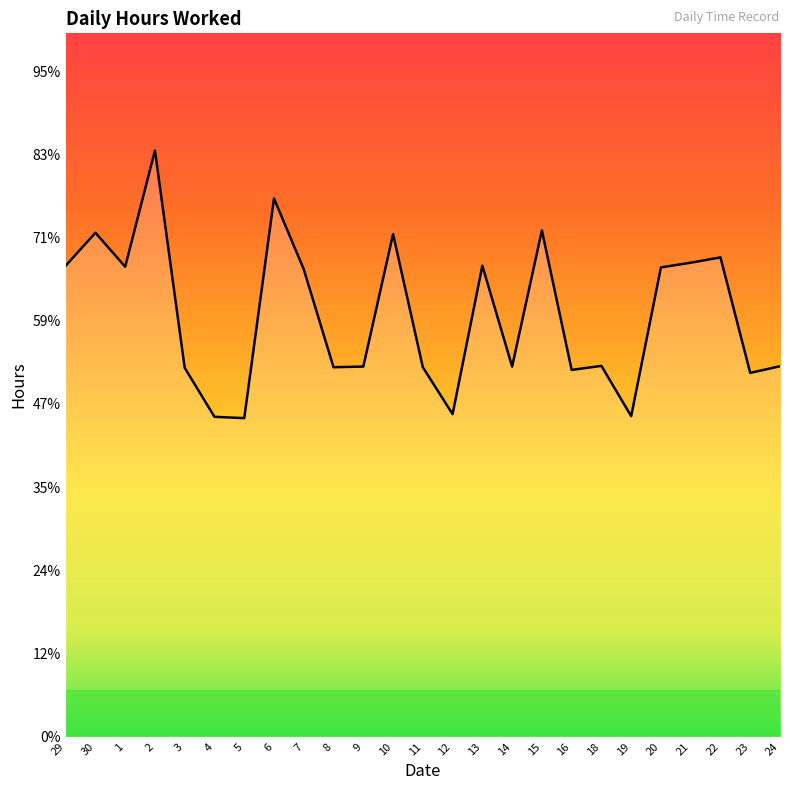

Reading left to right, transcribe all the data shown in this chart.

14.2	15.1	14.1	17.6	11.1	9.6	9.6	16.2	14.0	11.1	11.1	15.1	11.1	9.7	14.2	11.1	15.2	11.0	11.1	9.6	14.1	14.2	14.4	10.9	11.1